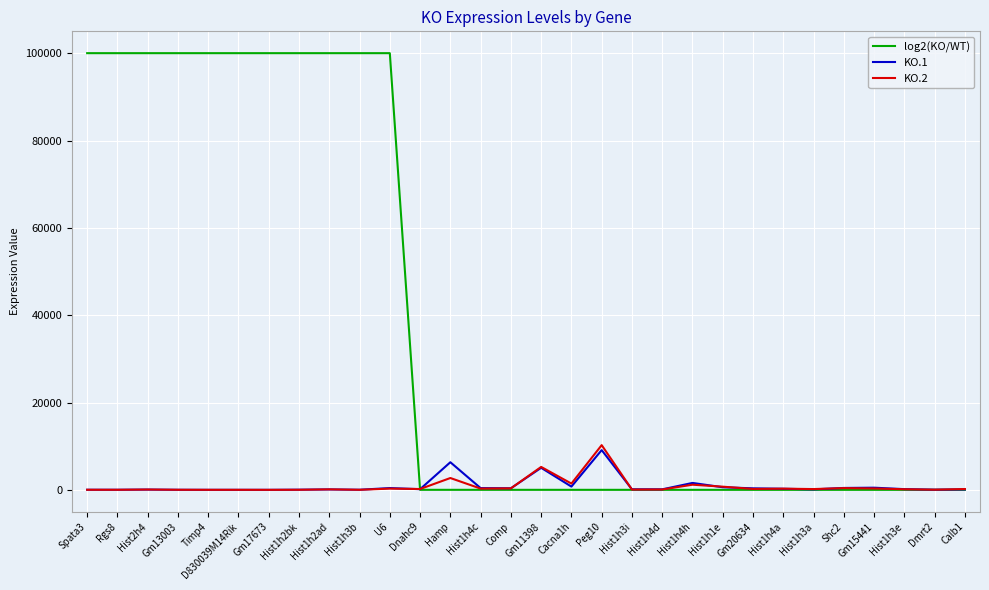

What is the highest value of the log2(KO/WT) series?

100000.0